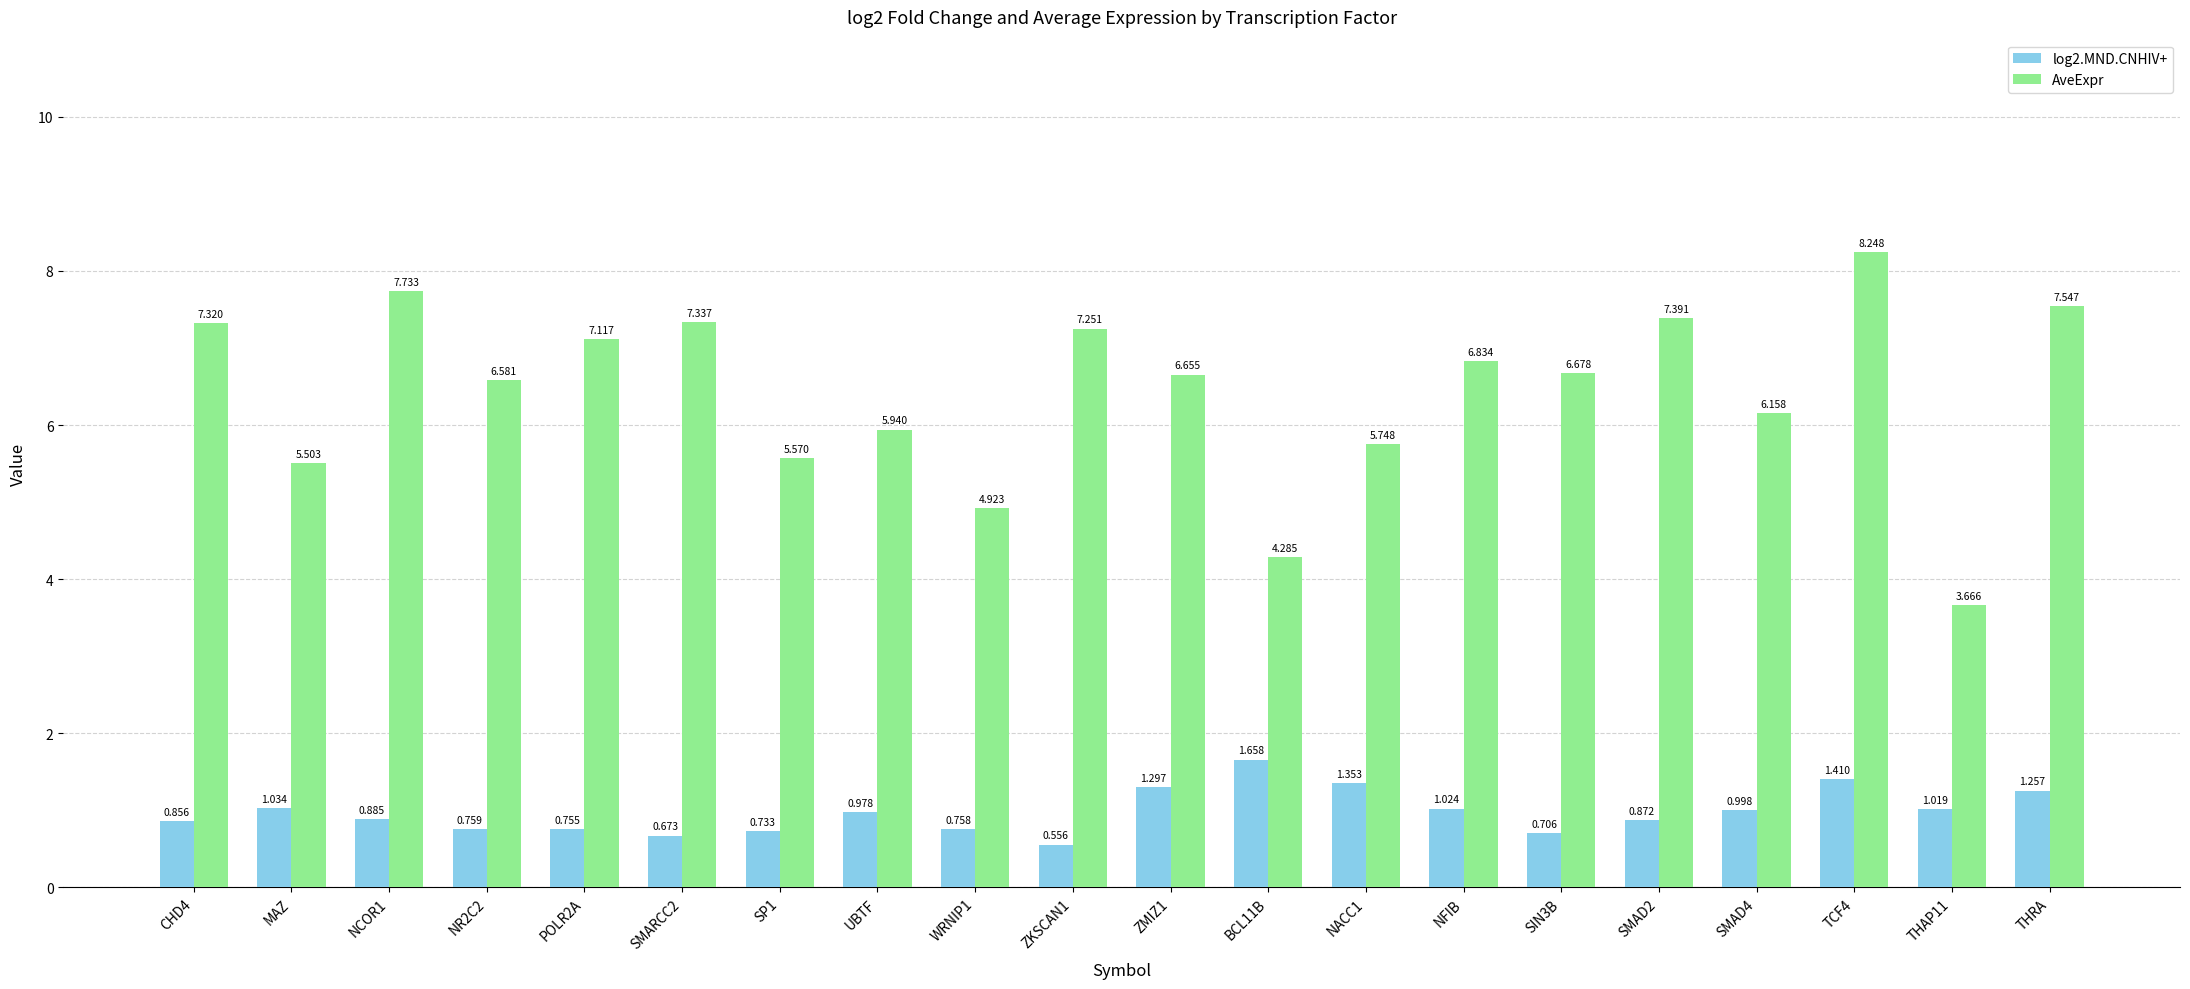

Between NACC1 and SIN3B, which series saw the biggest shift?

AveExpr